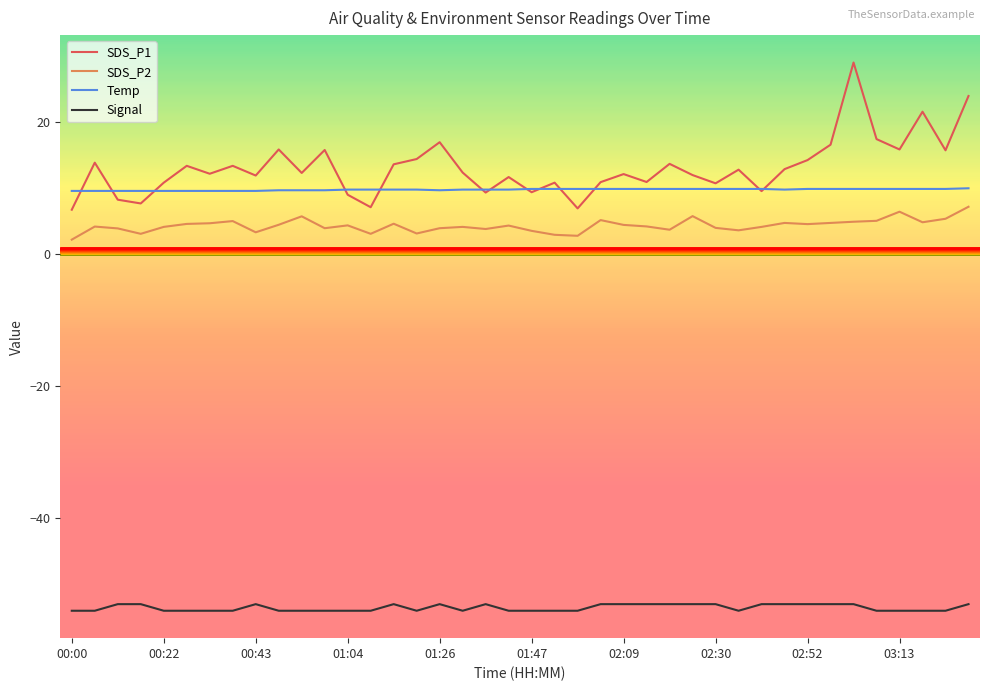

Which series has the widest spread of values?

SDS_P1